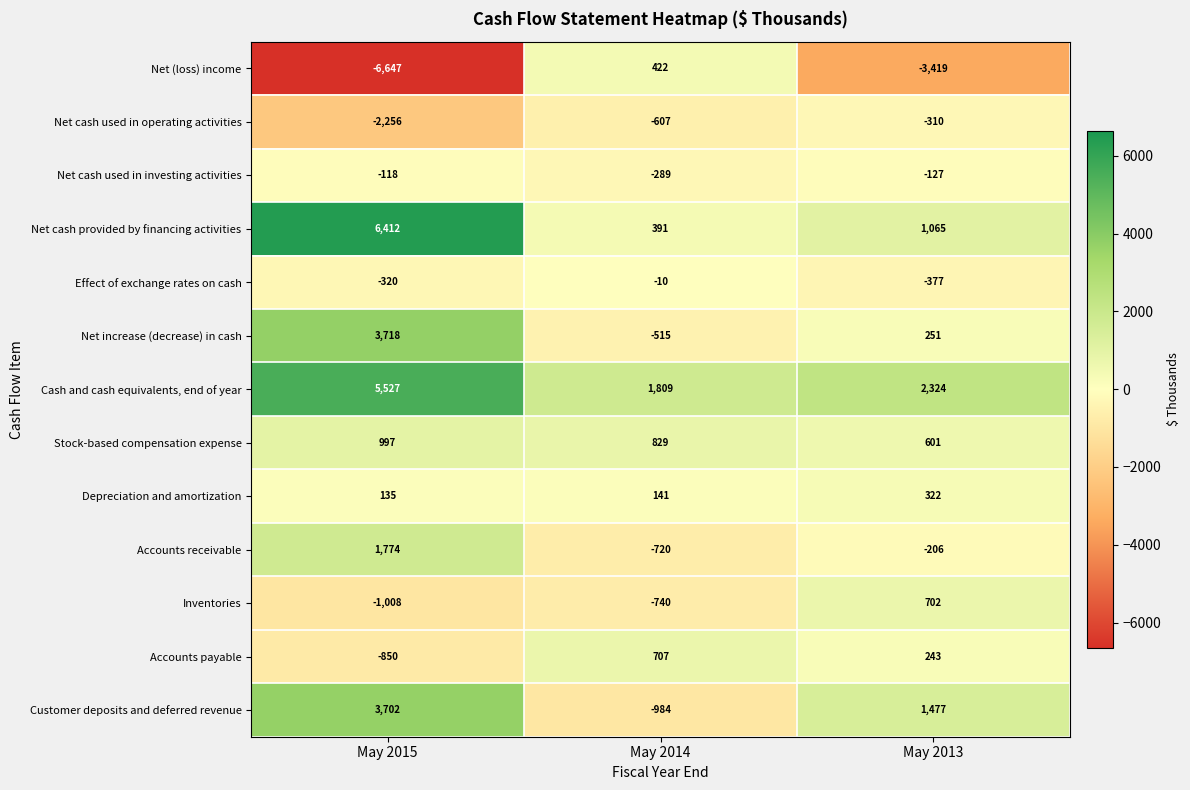

How many values in the Net cash used in operating activities series are below -607?

1